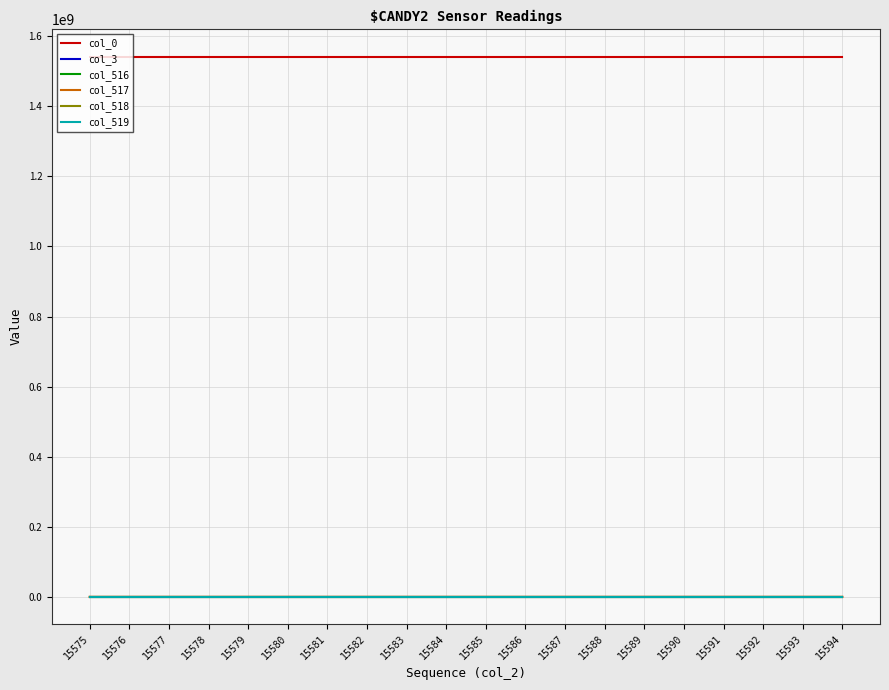

True or false: col_0 and col_516 intersect in this chart.

False